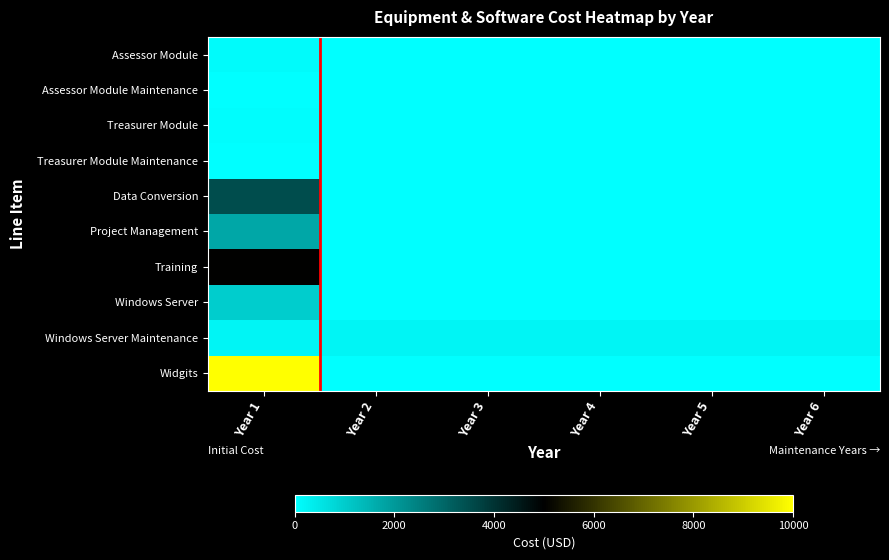

Reading left to right, what are all the values shown in this chart?

Assessor Module: Year 1=100.0	Year 2=0.0	Year 3=0.0	Year 4=0.0	Year 5=0.0	Year 6=0.0
Assessor Module Maintenance: Year 1=20.0	Year 2=20.4	Year 3=20.8	Year 4=21.2	Year 5=21.6	Year 6=22.1
Treasurer Module: Year 1=50.0	Year 2=0.0	Year 3=0.0	Year 4=0.0	Year 5=0.0	Year 6=0.0
Treasurer Module Maintenance: Year 1=10.0	Year 2=10.2	Year 3=10.3	Year 4=10.5	Year 5=10.6	Year 6=10.8
Data Conversion: Year 1=3500.0	Year 2=0.0	Year 3=0.0	Year 4=0.0	Year 5=0.0	Year 6=0.0
Project Management: Year 1=1750.0	Year 2=0.0	Year 3=0.0	Year 4=0.0	Year 5=0.0	Year 6=0.0
Training: Year 1=5000.0	Year 2=0.0	Year 3=0.0	Year 4=0.0	Year 5=0.0	Year 6=0.0
Windows Server: Year 1=1000.0	Year 2=0.0	Year 3=0.0	Year 4=0.0	Year 5=0.0	Year 6=0.0
Windows Server Maintenance: Year 1=200.0	Year 2=200.0	Year 3=200.0	Year 4=200.0	Year 5=200.0	Year 6=200.0
Widgits: Year 1=10000.0	Year 2=0.0	Year 3=0.0	Year 4=0.0	Year 5=0.0	Year 6=0.0